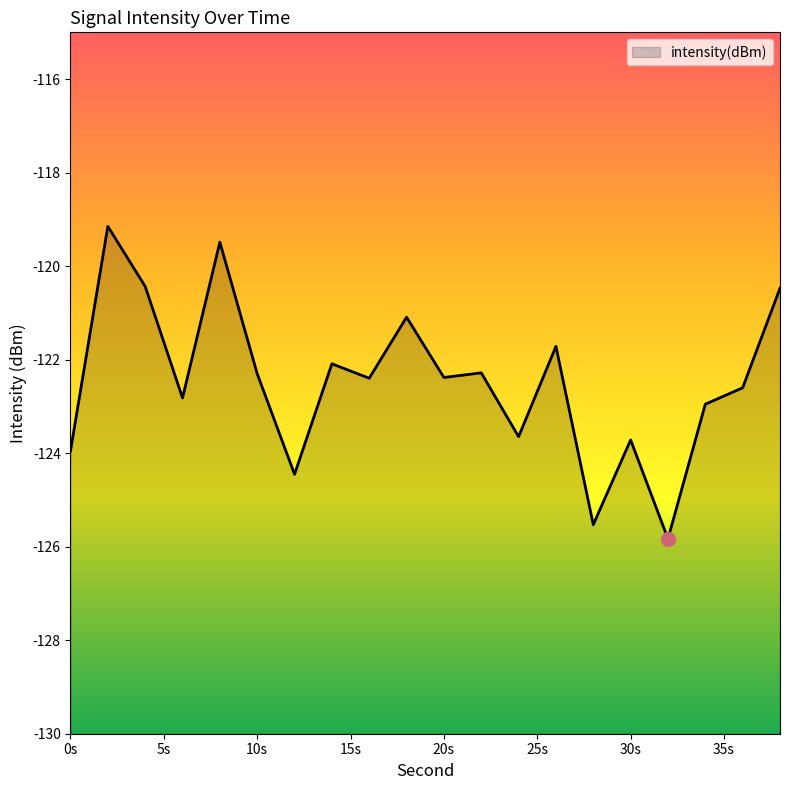

How many values exceed -122?

6